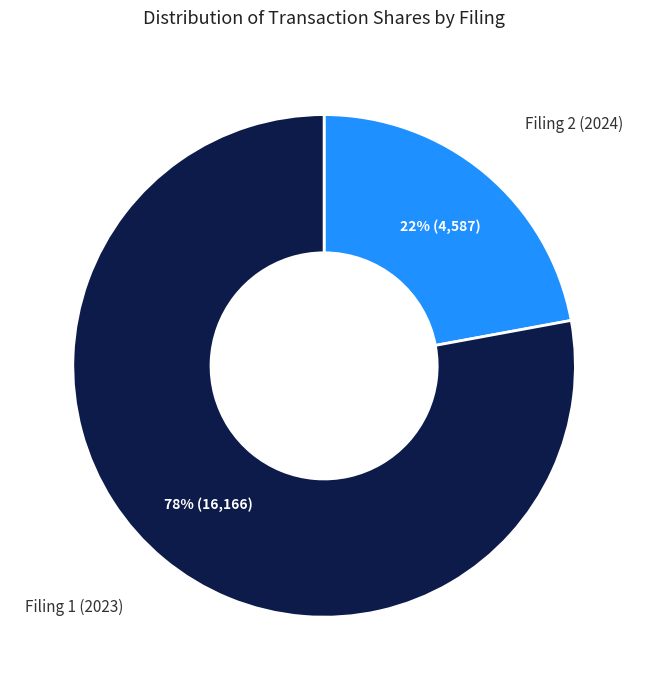

What is the ratio of the value at Filing 2 (2024) to the value at Filing 1 (2023)?

0.3